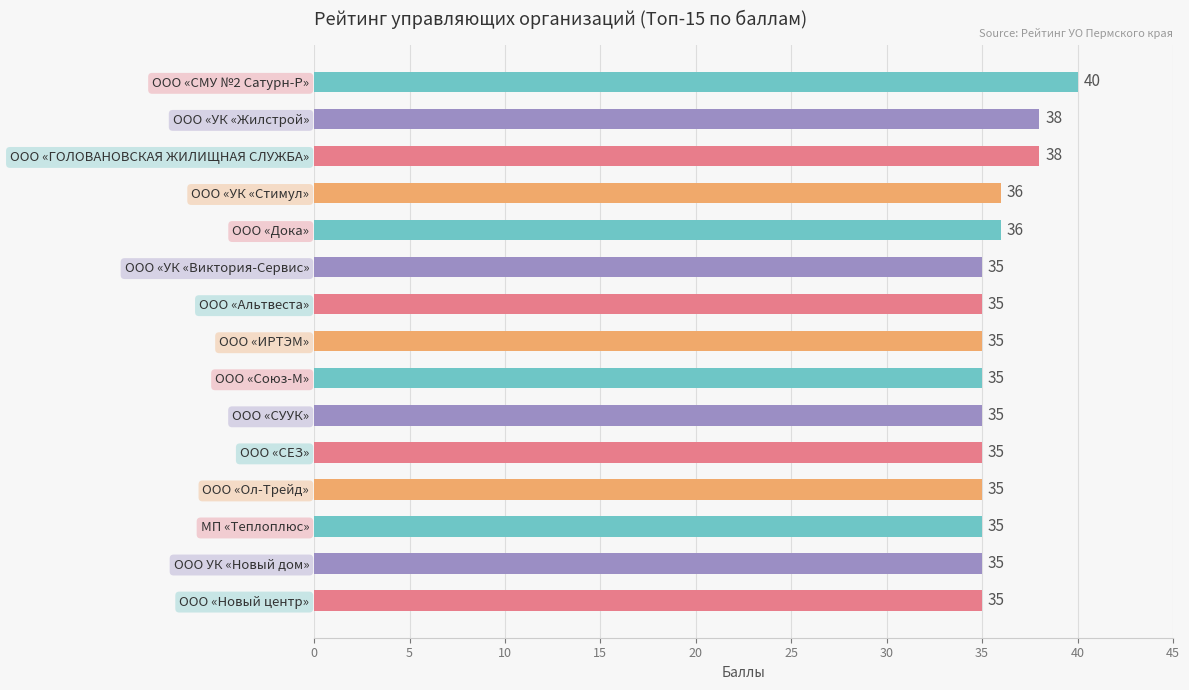

Are the bars horizontal?

Yes